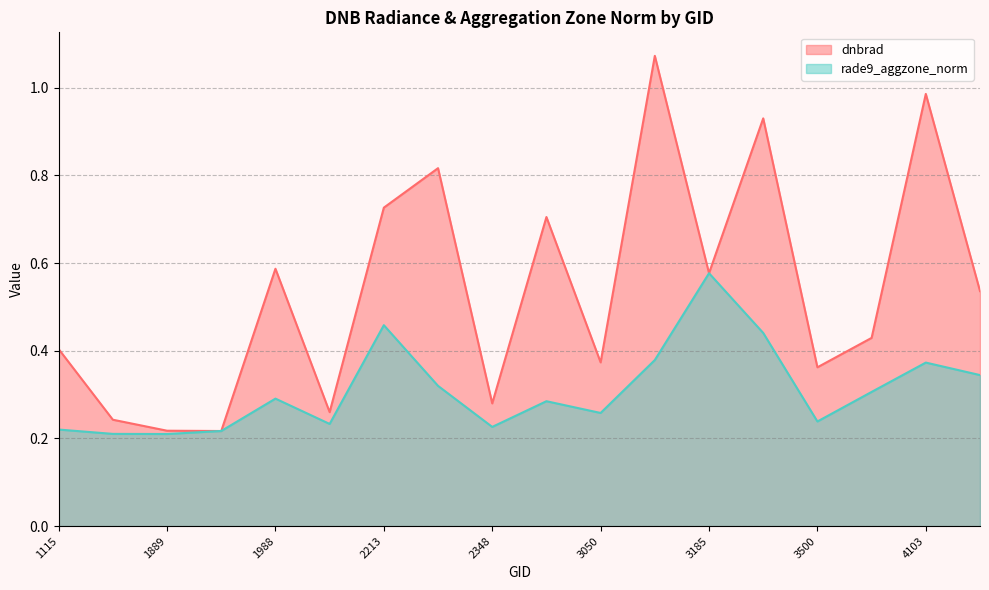

Between 3050 and 3068, which is larger?

3068